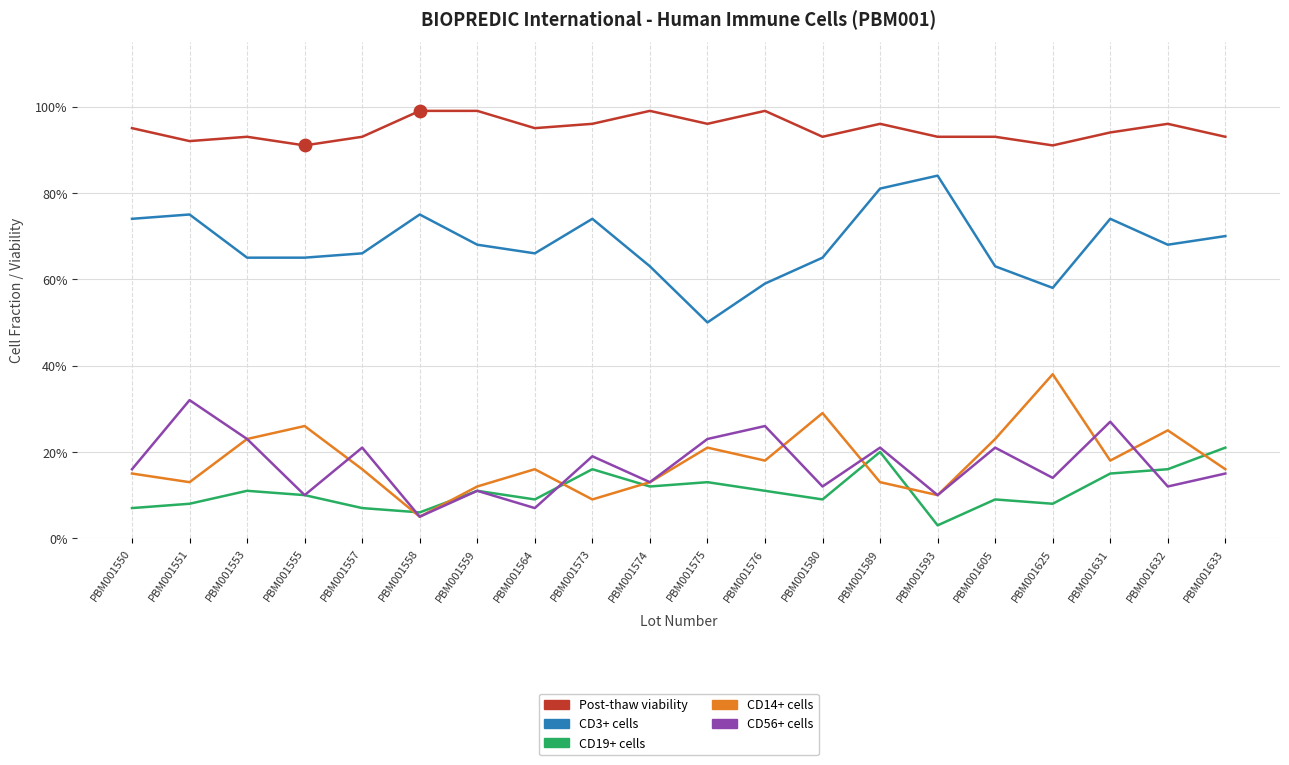

At how many categories does at least one series exceed 0?

20